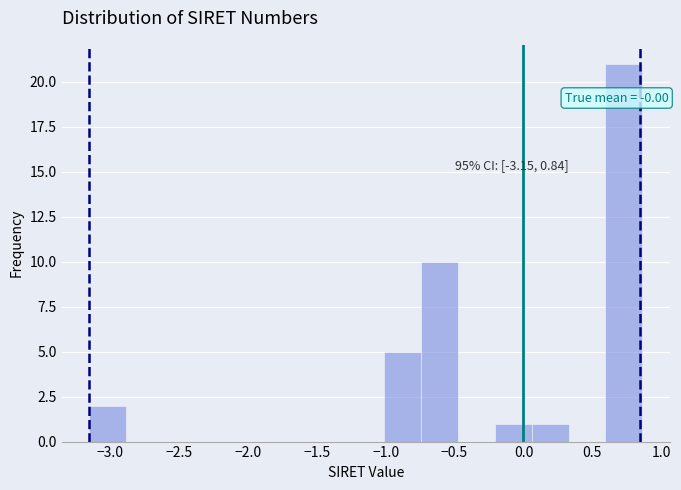

Over which range of the x-axis is the bar tallest?

0.60 to 0.85